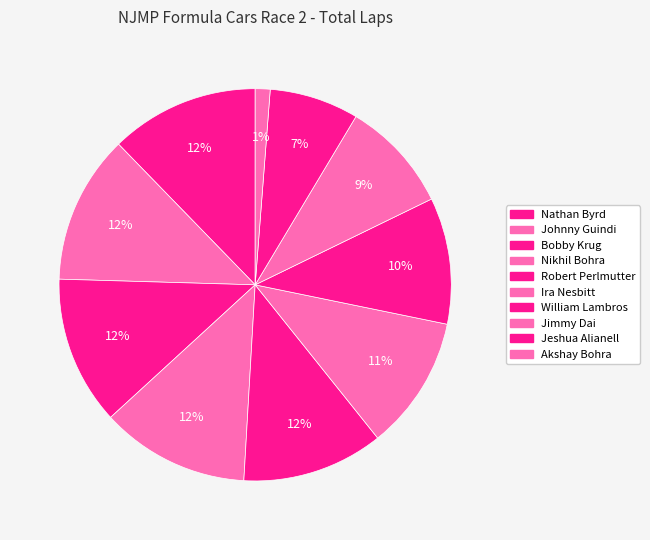

What is the total percentage of Ira Nesbitt and Nikhil Bohra?

23.3%